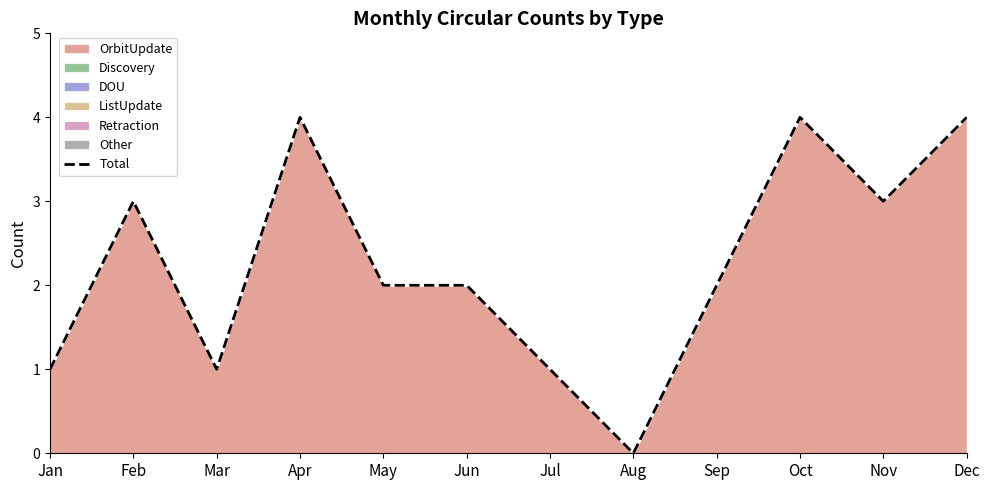

Which label corresponds to the largest value in the chart?

Apr